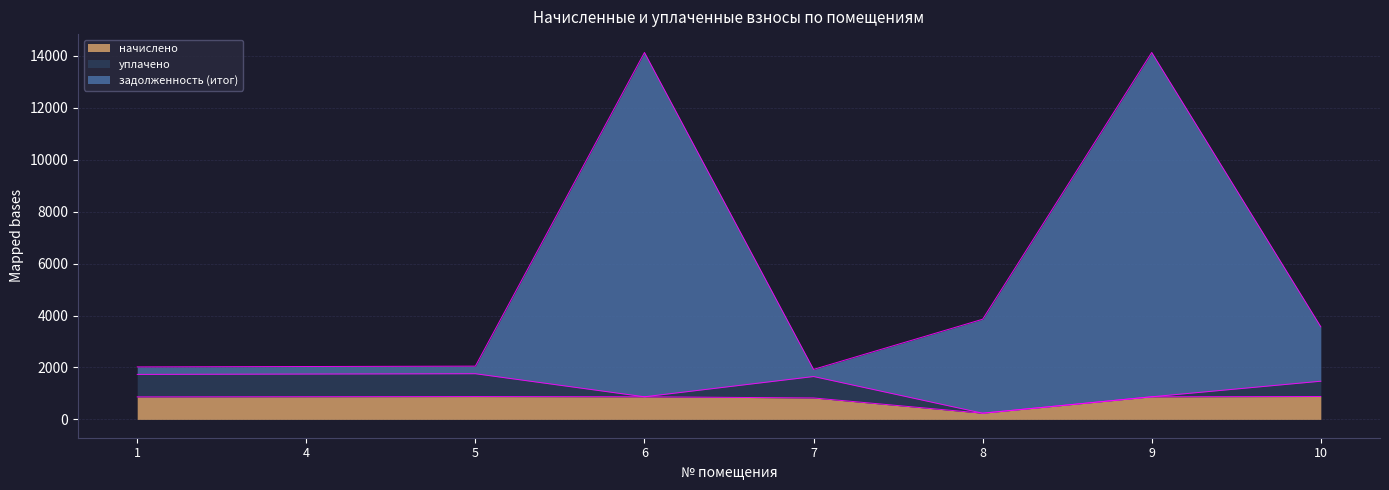

At which category does the chart reach its minimum across all series?

8